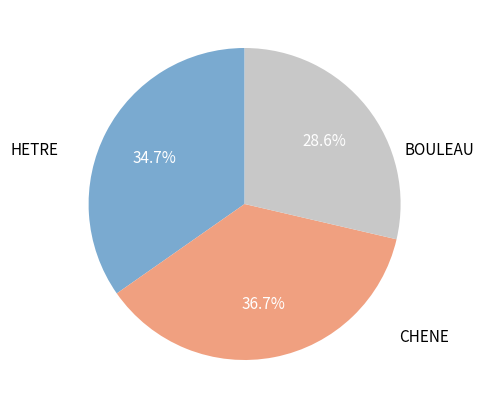

Is there any slice that represents more than half of the pie?

No